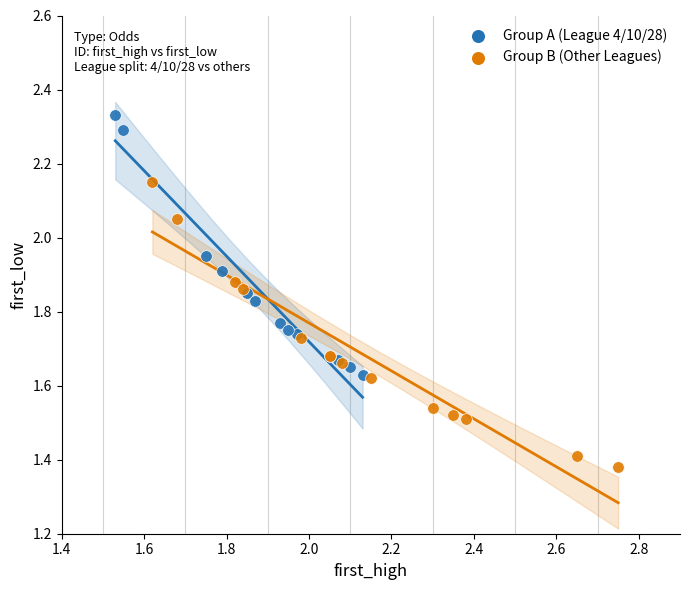

What are all the series names shown in the legend?

Group A (League 4/10/28), Group B (Other Leagues)